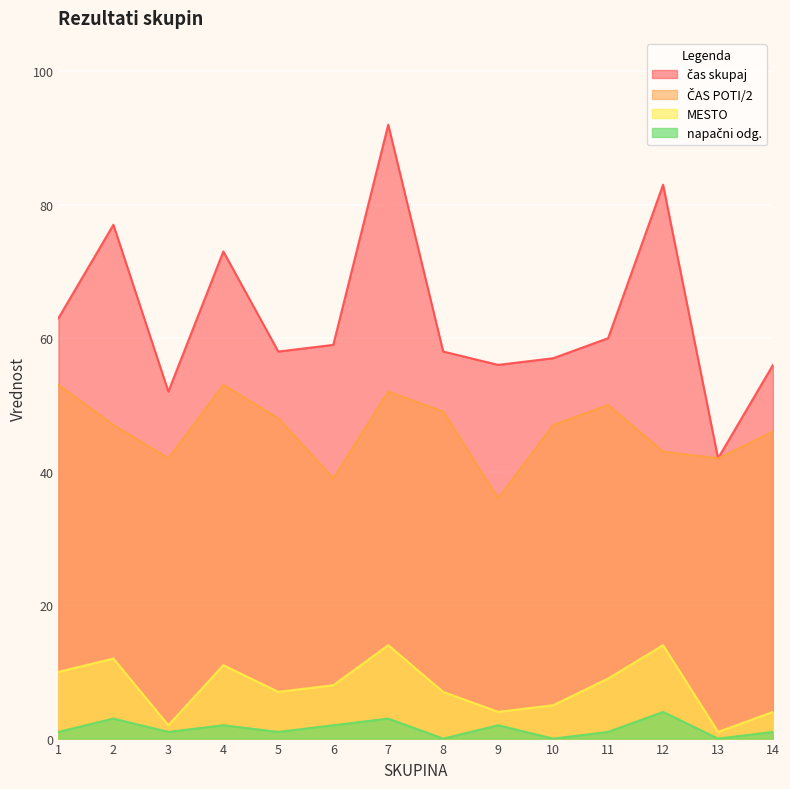

What is the greatest value displayed?

92